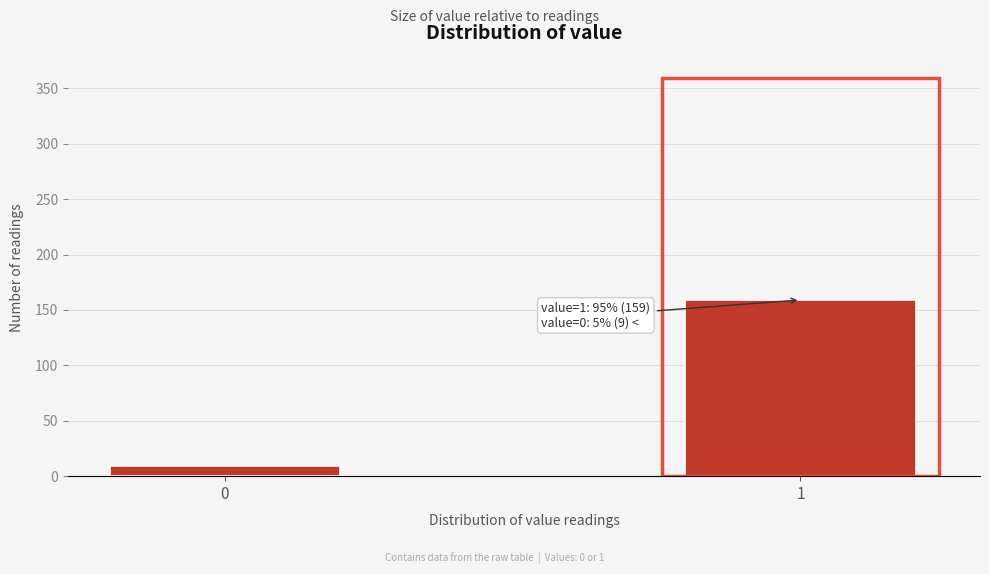

Reading left to right, what are all the values shown in this chart?

0=9	1=159